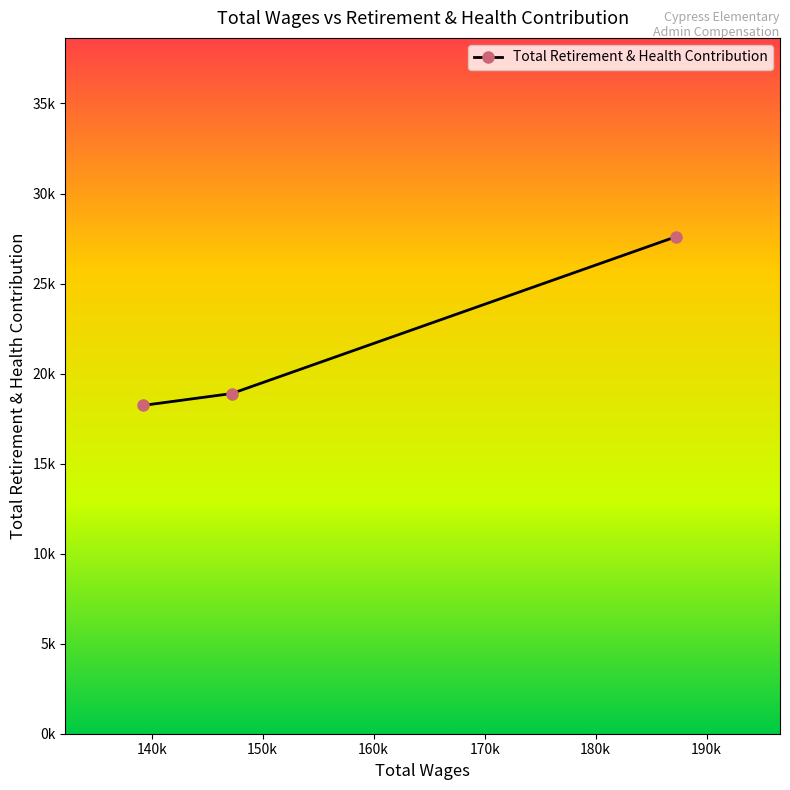

What is the sum of all values?

64724